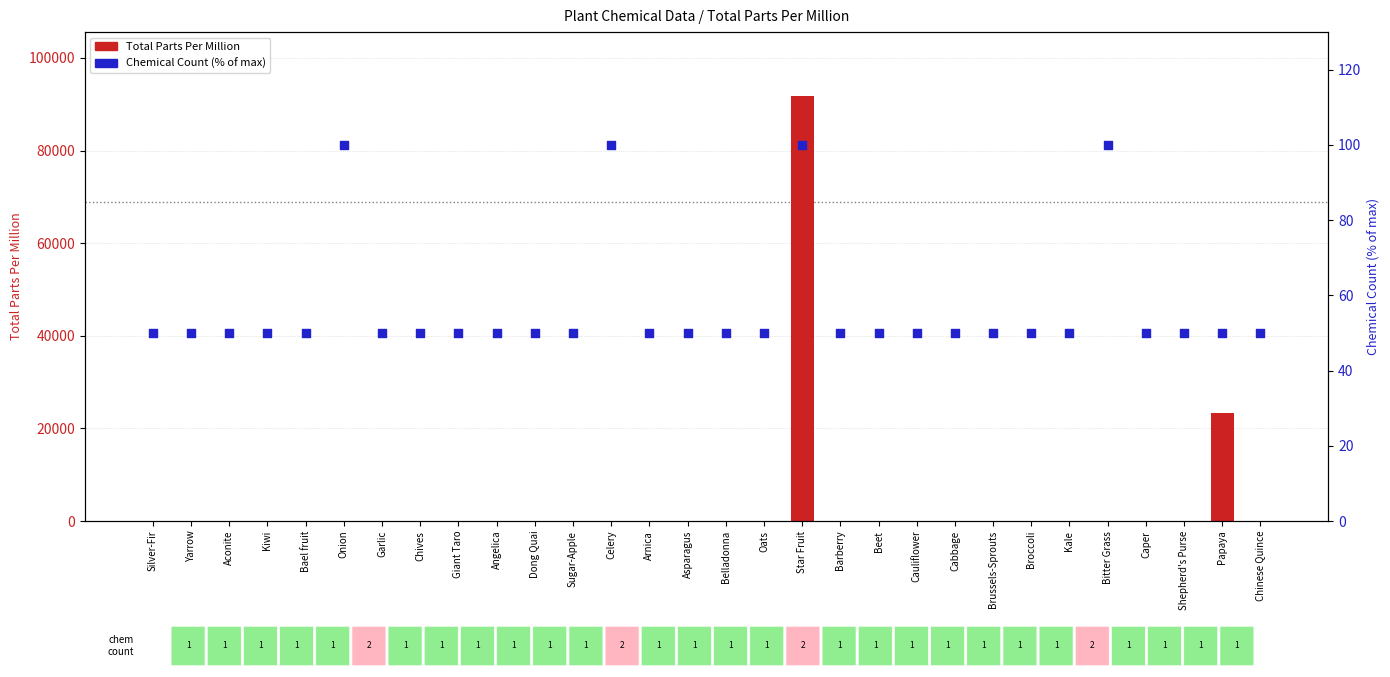

At which category is the sum across all series the highest?

Star Fruit